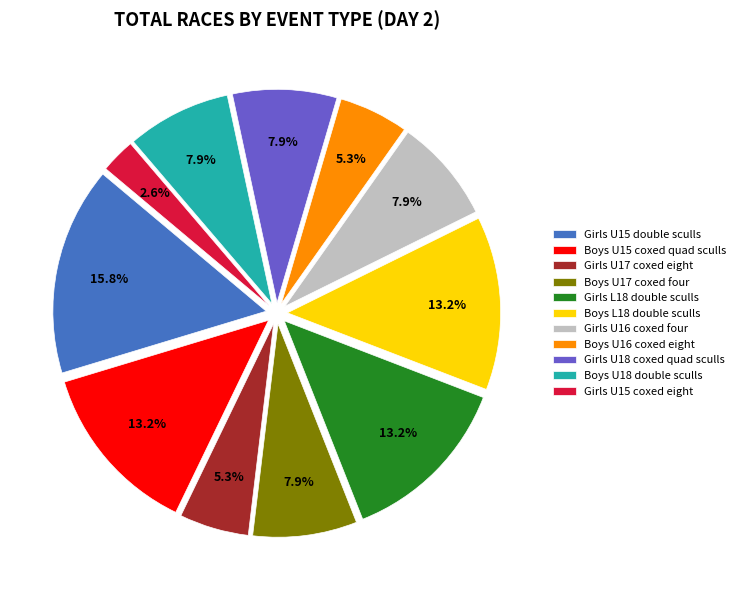

Approximately how many times larger is the value at Boys L18 double sculls compared to Girls U18 coxed quad sculls?

1.7